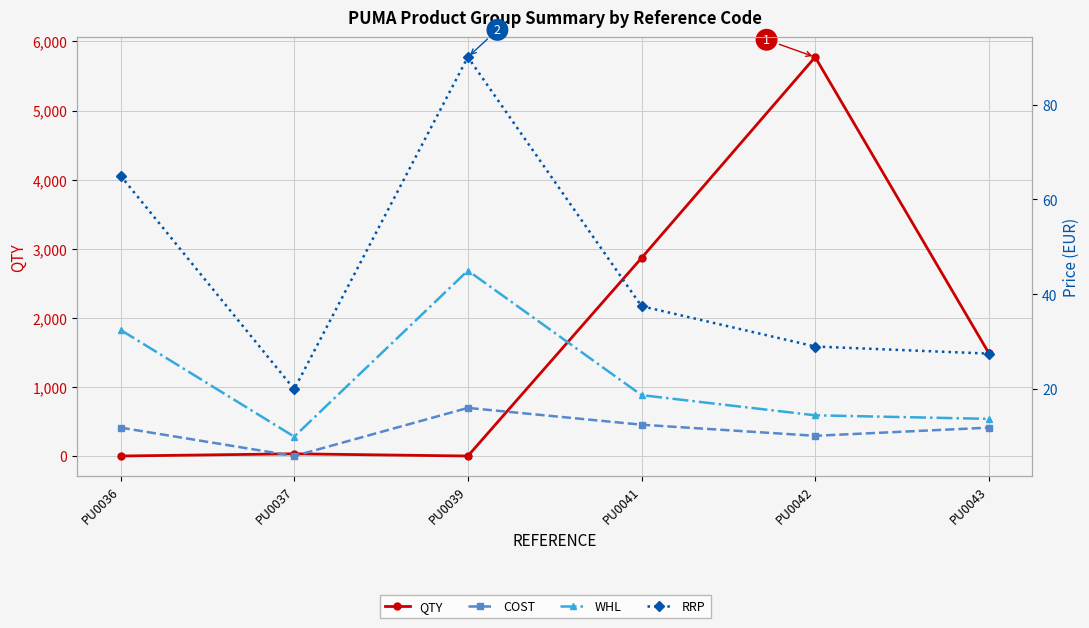

How many values in the COST series exceed 11?

4